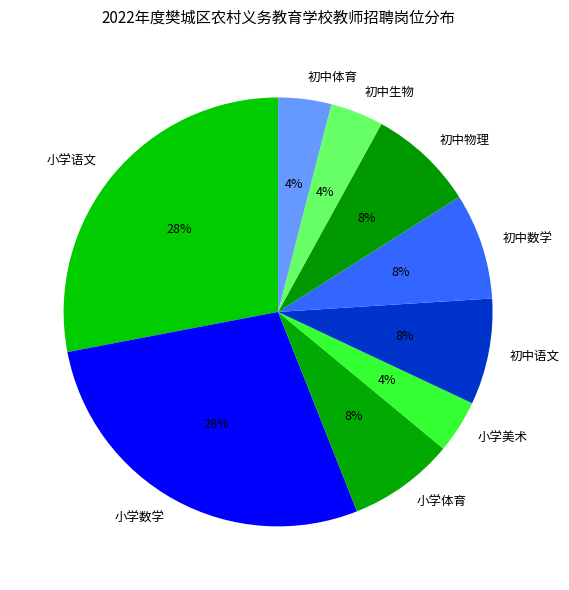

To the nearest percent, what is the average slice percentage?

11%